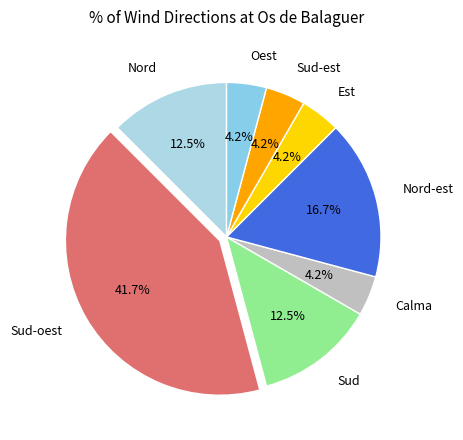

Between Nord and Oest, which is larger?

Nord